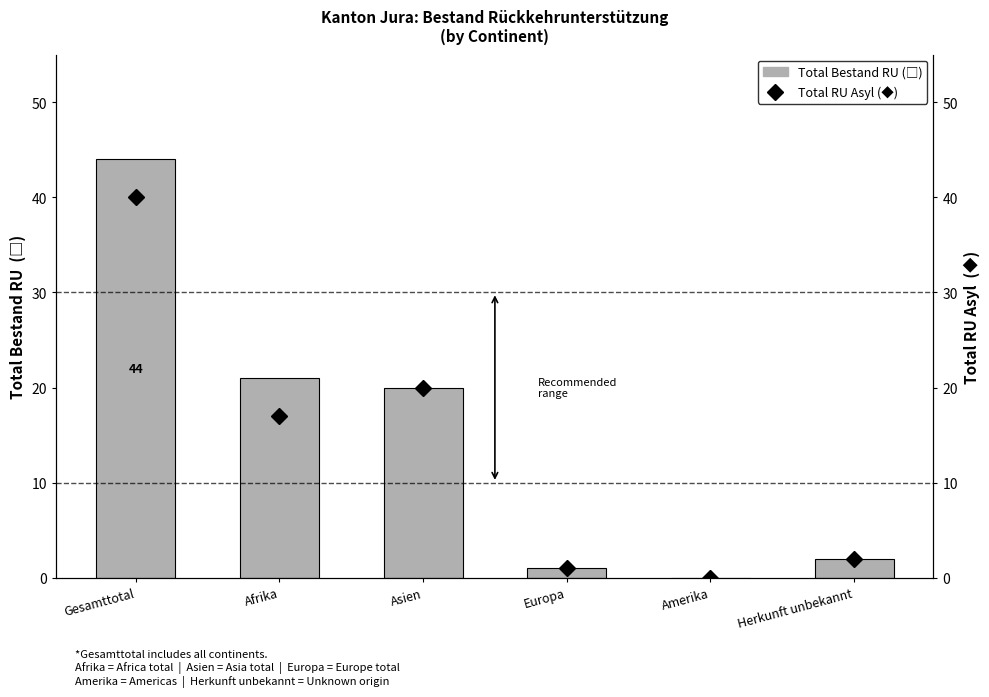

How many series are shown in this chart?

2